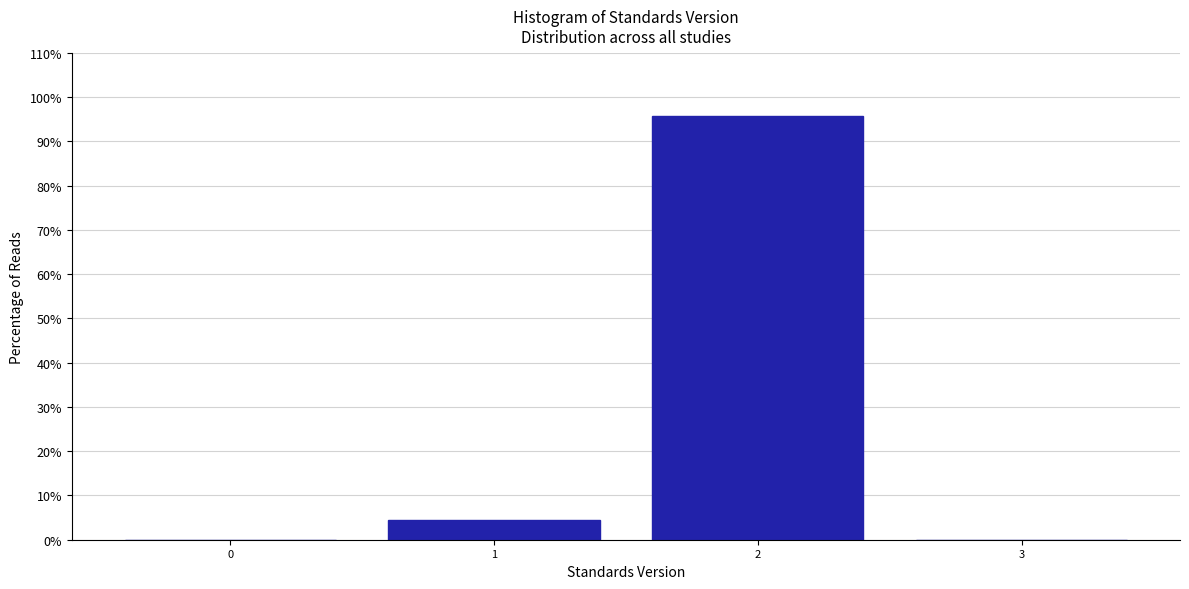

Reading left to right, transcribe all the data shown in this chart.

0=0.0	1=4.4	2=95.6	3=0.0